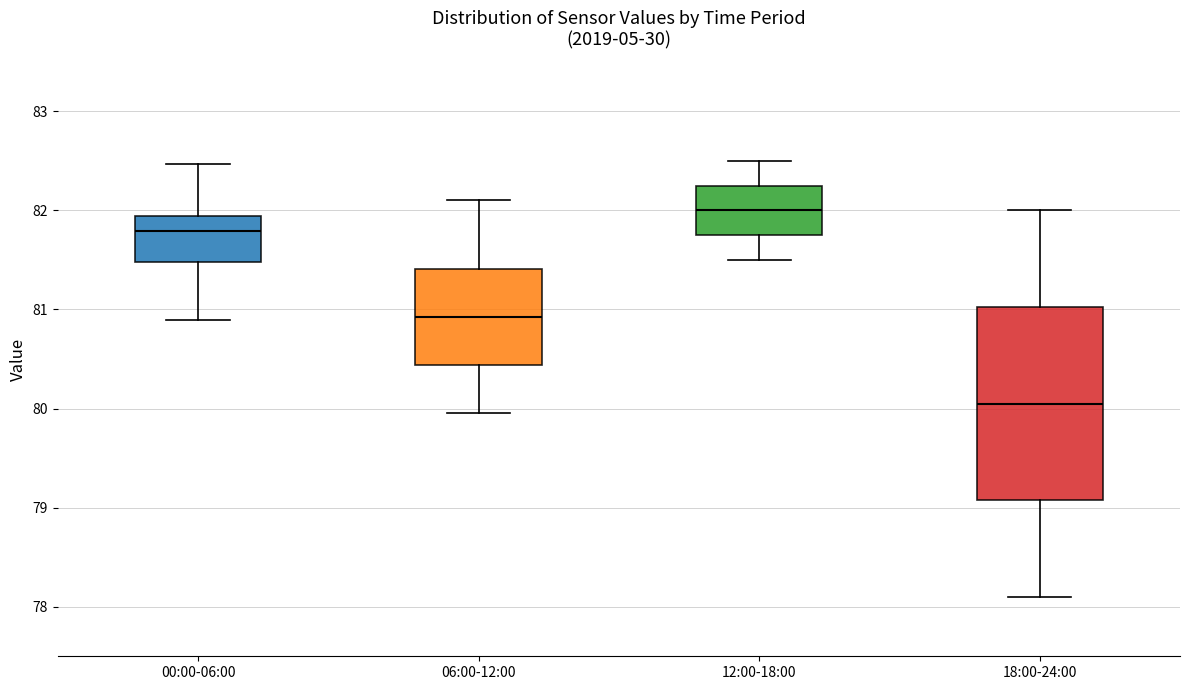

Reading left to right, transcribe this box plot: for each box, give where its median line is, the range the box spans, and where its two whiskers end, as read against the y-axis. The values are not printed on the chart, so give them approximately, as read against the axis.

00:00-06:00: median 81.8, box 81.5 to 81.9, whiskers 80.9 to 82.5
06:00-12:00: median 80.9, box 80.4 to 81.4, whiskers 80.0 to 82.1
12:00-18:00: median 82.0, box 81.8 to 82.3, whiskers 81.5 to 82.5
18:00-24:00: median 80.1, box 79.1 to 81.0, whiskers 78.1 to 82.0